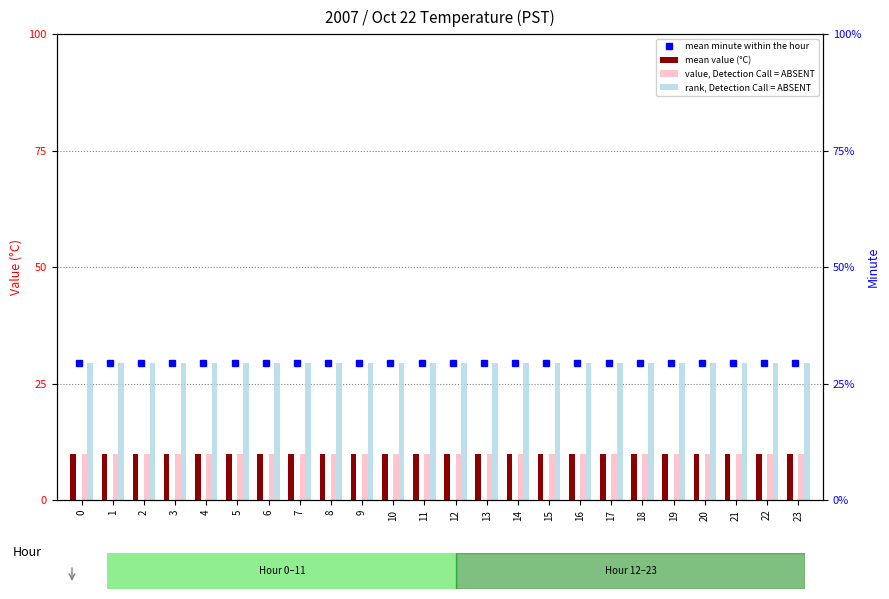

Which series changed the most between 1 and 15?

mean minute within the hour